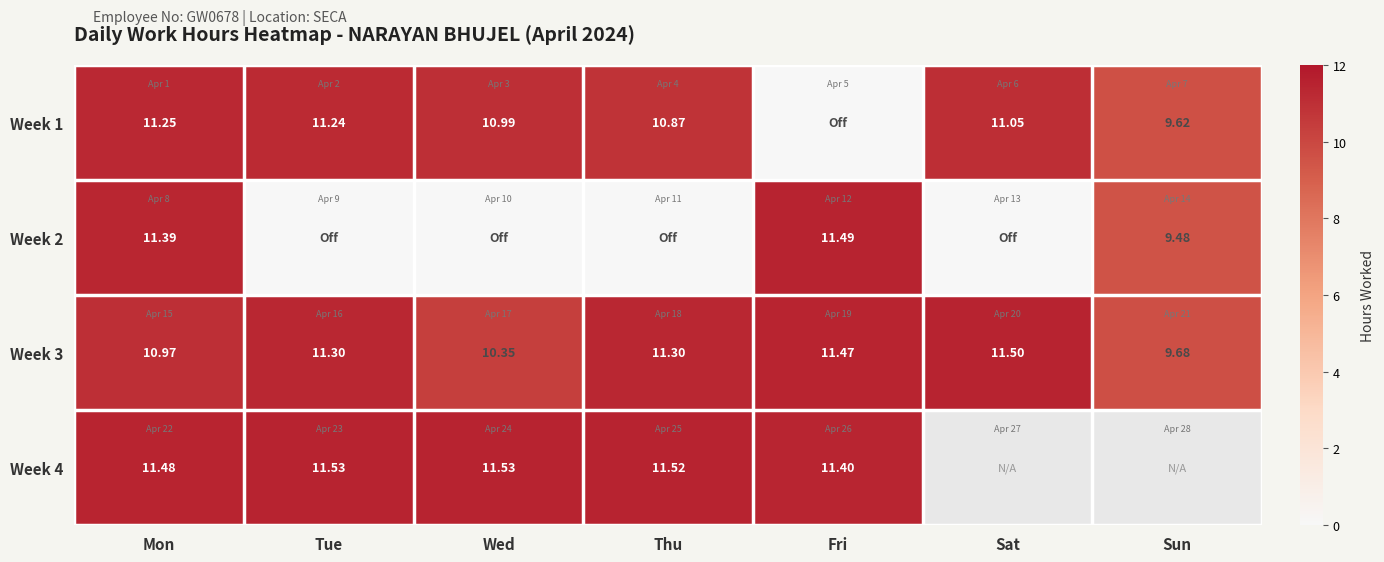

The value of Week 1 at Tue is 18.3. True or false?

False